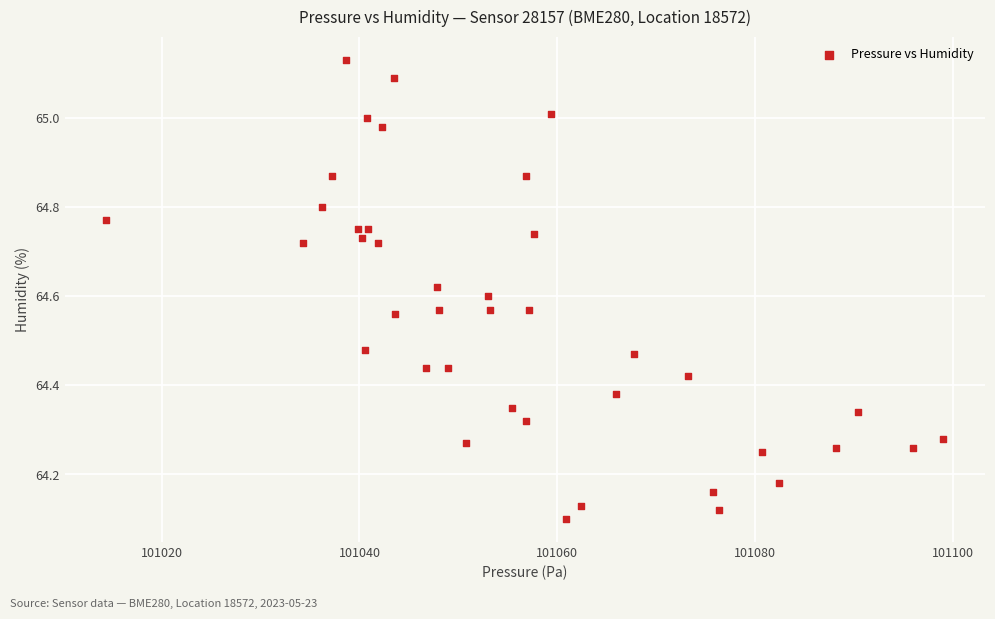

What is the range of X values (max minus min)?

84.6